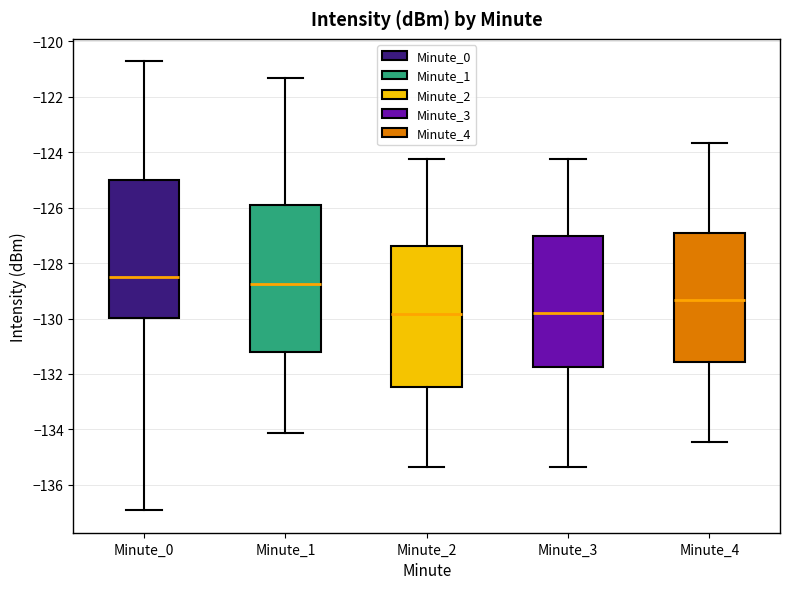

Reading left to right, read every box against the y-axis: the position of its median line, the range the box covers, and the ends of its whiskers. The values are not printed on the chart, so give them approximately, as read against the axis.

Minute_0: median -128.4, box -130.0 to -125.0, whiskers -137.0 to -120.8
Minute_1: median -128.8, box -131.2 to -126.0, whiskers -134.2 to -121.4
Minute_2: median -129.8, box -132.4 to -127.4, whiskers -135.4 to -124.2
Minute_3: median -129.8, box -131.8 to -127.0, whiskers -135.4 to -124.2
Minute_4: median -129.4, box -131.6 to -127.0, whiskers -134.4 to -123.6